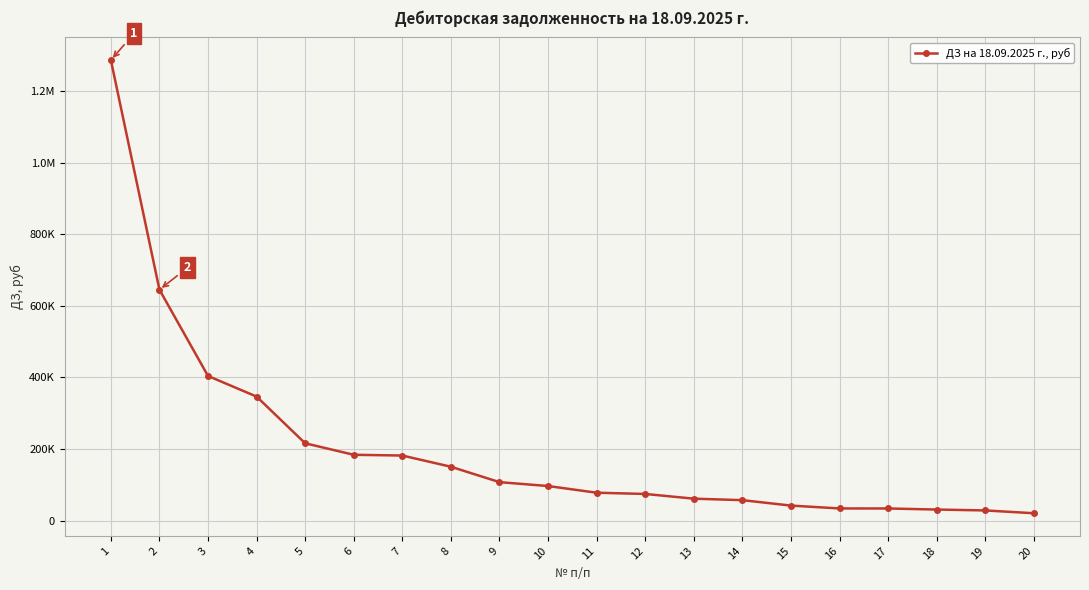

Does the chart have visible grid lines?

Yes